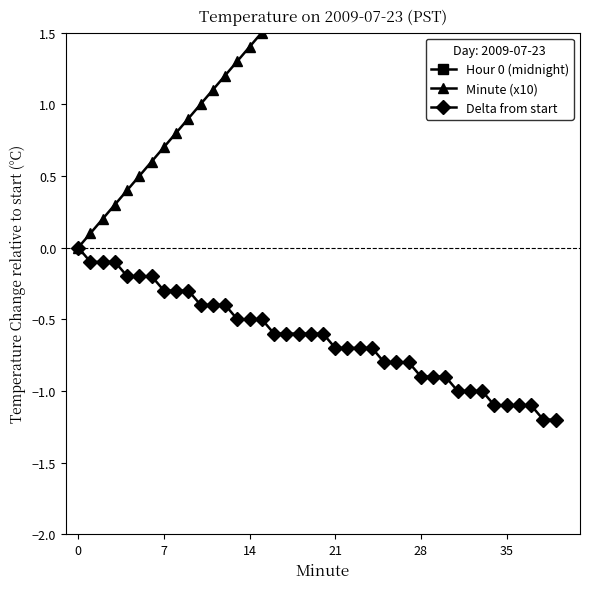

True or false: Minute (x10) and Delta from start cross at least once.

False